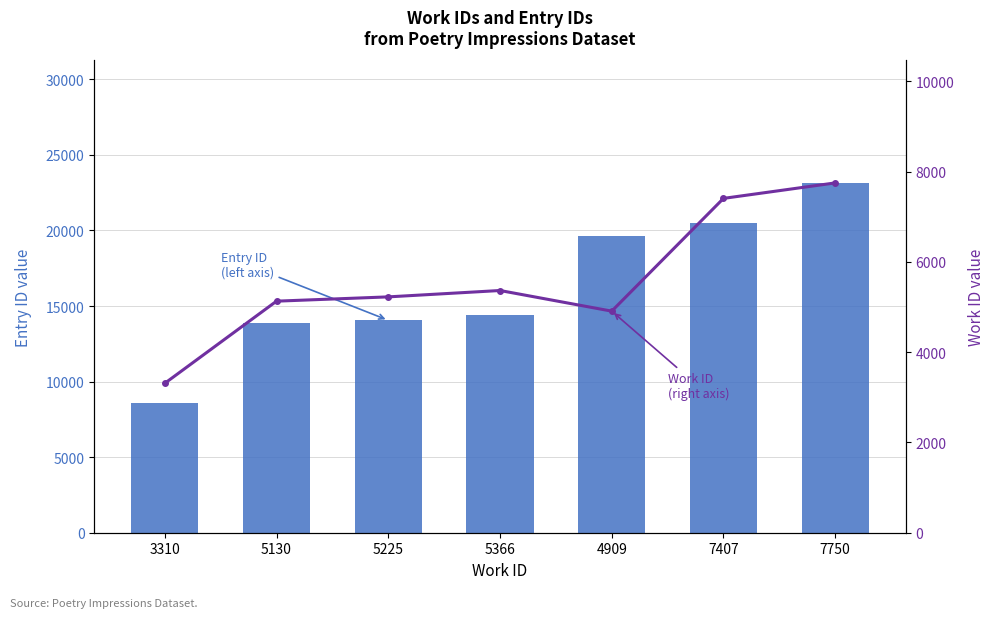

Rank the categories by Entry ID
(left axis) value from highest to lowest.

7750, 7407, 4909, 5366, 5225, 5130, 3310